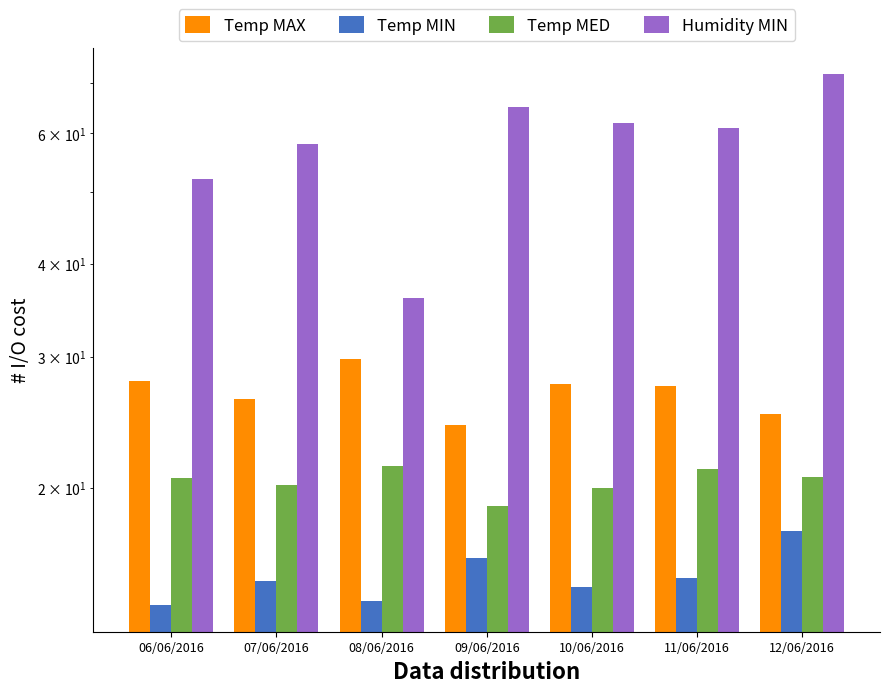

How many data points in Temp MAX are above 27?

4